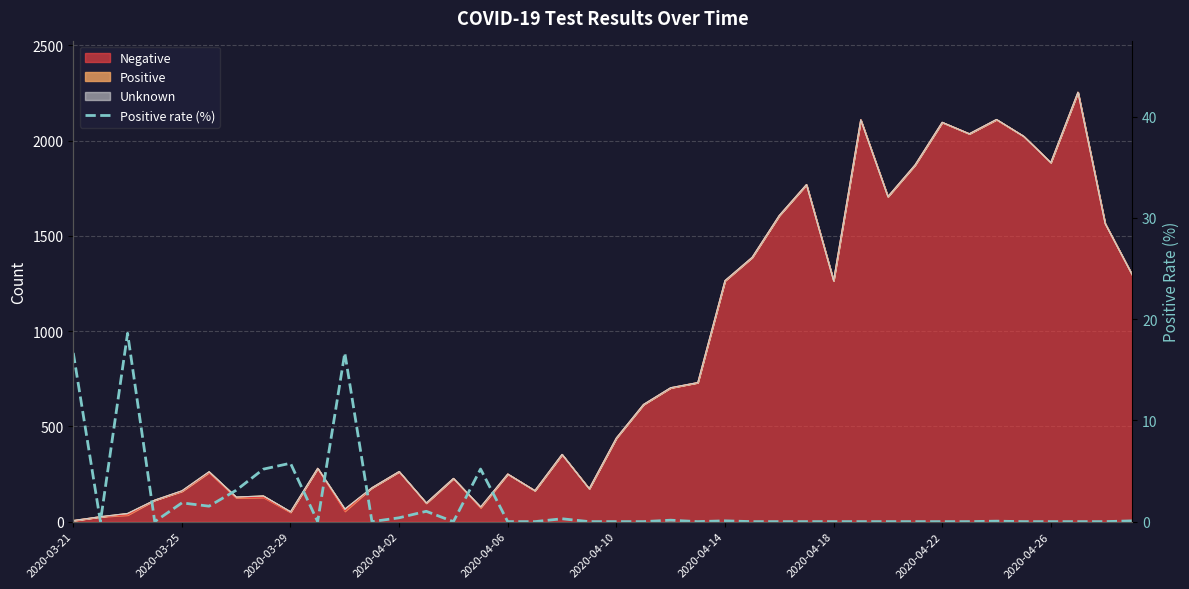

Which has a higher value, 27 or 2020-03-29?

2020-03-29